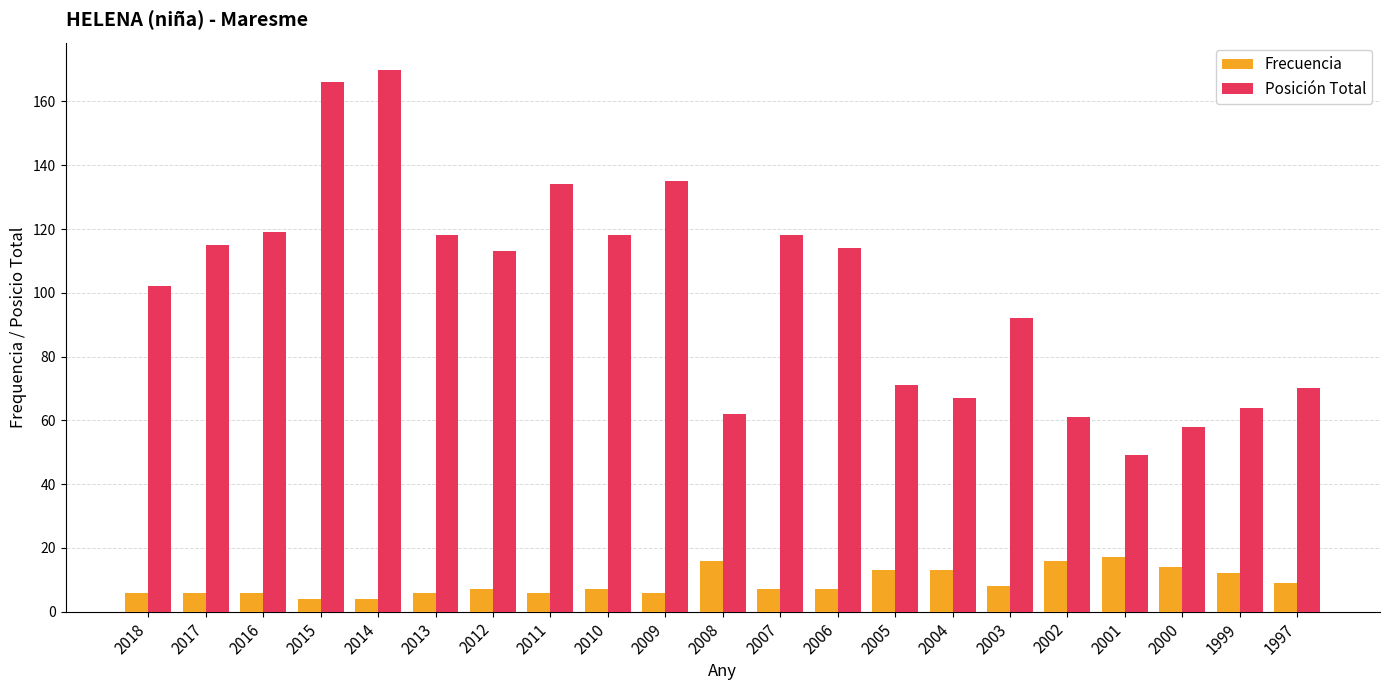

What is the difference between the highest and lowest values at 2000?

44